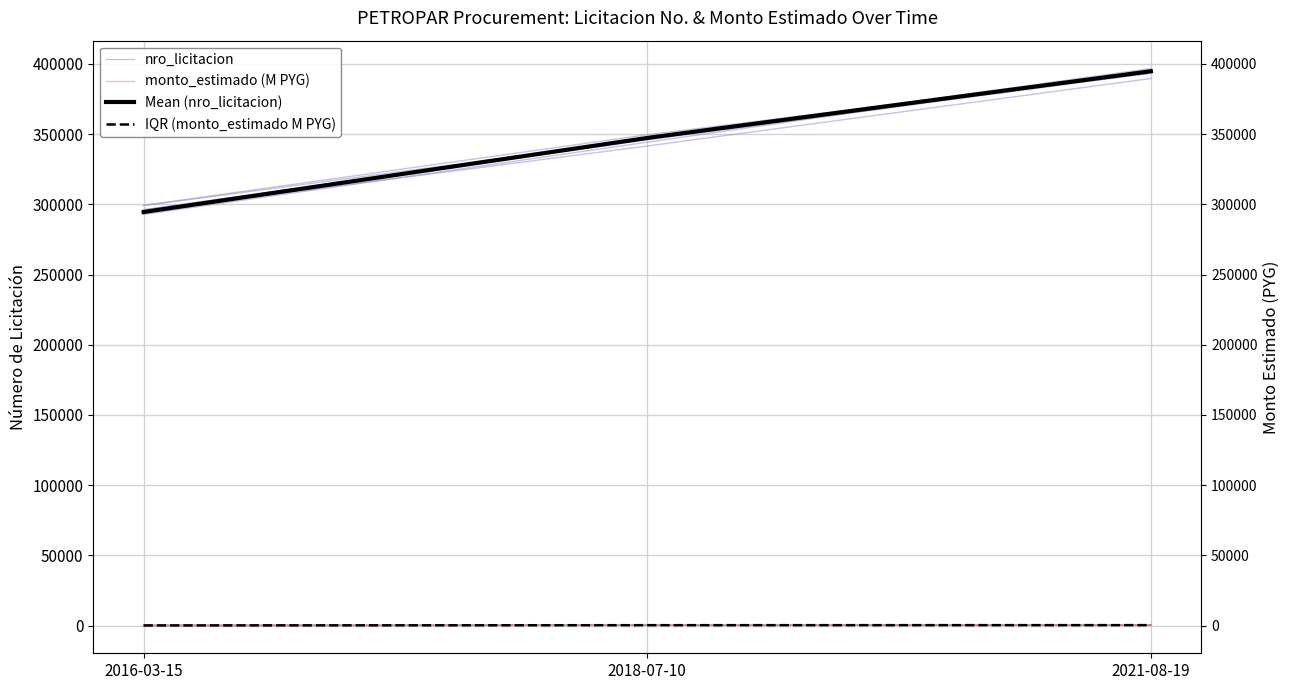

How many distinct data groups are displayed?

4